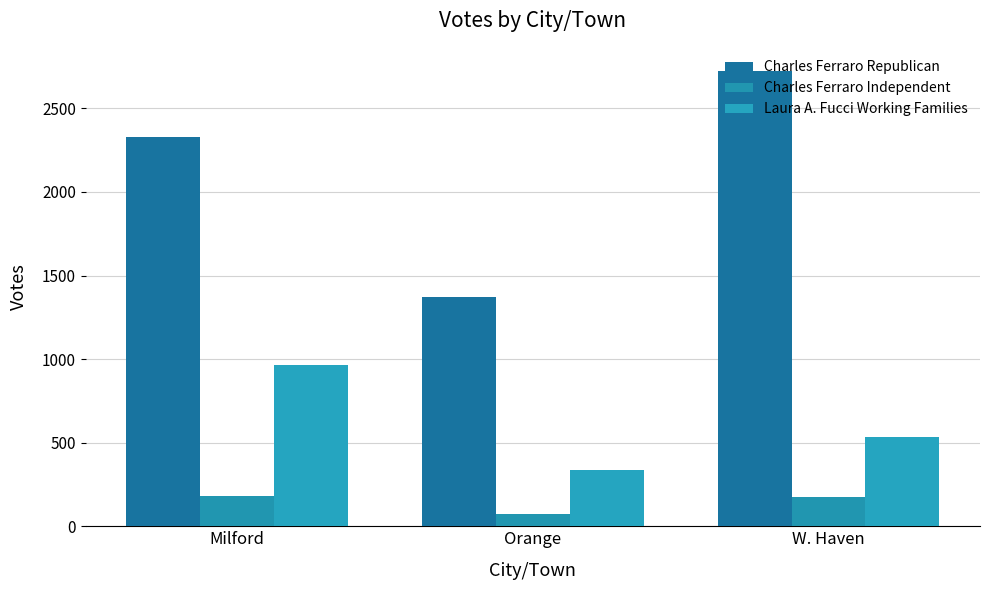

Where is Charles Ferraro Republican nearest to the value 2047?

Milford